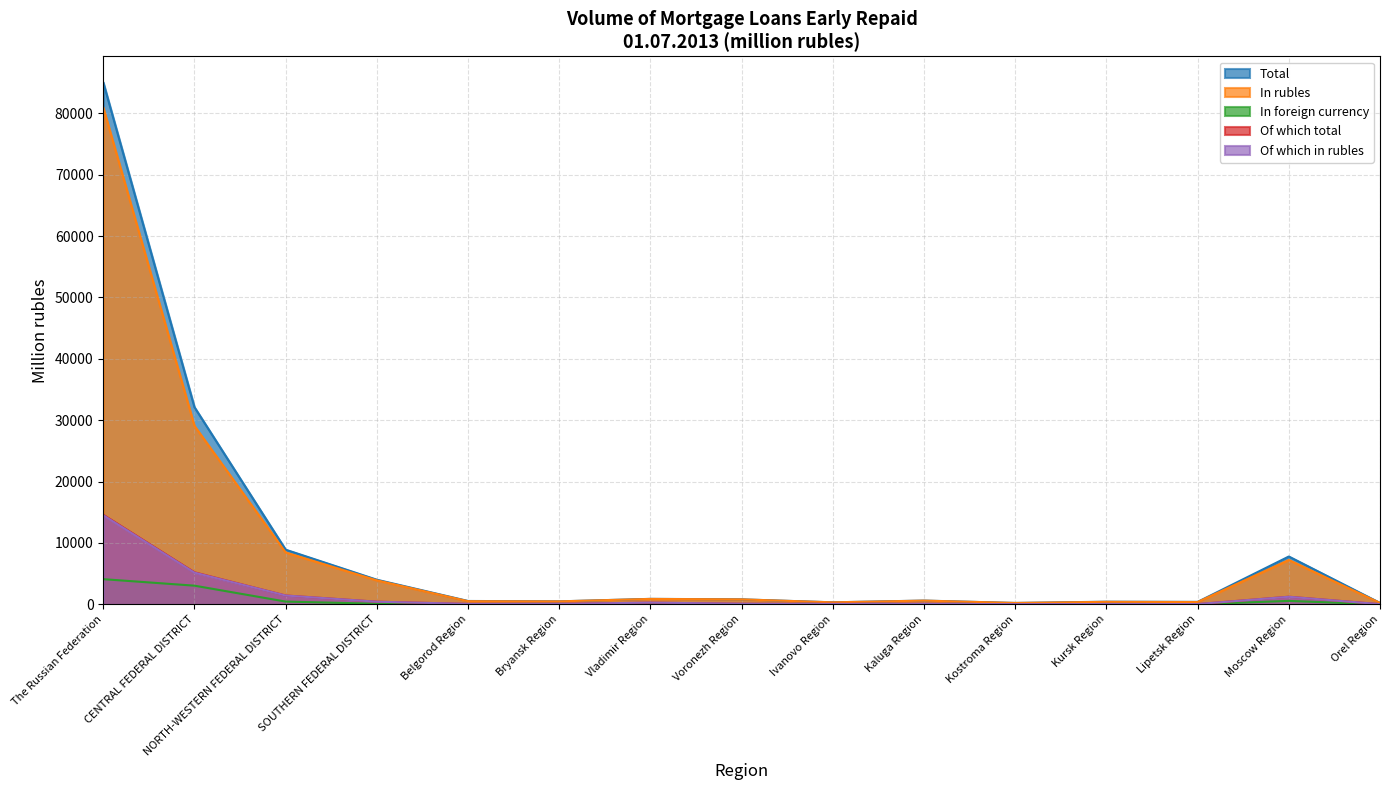

Reading left to right, transcribe all the data shown in this chart.

Total: The Russian Federation=85025	CENTRAL FEDERAL DISTRICT=32116	NORTH-WESTERN FEDERAL DISTRICT=8906	SOUTHERN FEDERAL DISTRICT=4011	Belgorod Region=551	Bryansk Region=489	Vladimir Region=894	Voronezh Region=818	Ivanovo Region=332	Kaluga Region=617	Kostroma Region=229	Kursk Region=433	Lipetsk Region=403	Moscow Region=7795	Orel Region=231
In rubles: The Russian Federation=80921	CENTRAL FEDERAL DISTRICT=29072	NORTH-WESTERN FEDERAL DISTRICT=8454	SOUTHERN FEDERAL DISTRICT=3912	Belgorod Region=516	Bryansk Region=486	Vladimir Region=886	Voronezh Region=812	Ivanovo Region=330	Kaluga Region=608	Kostroma Region=228	Kursk Region=412	Lipetsk Region=382	Moscow Region=7231	Orel Region=230
In foreign currency: The Russian Federation=4104	CENTRAL FEDERAL DISTRICT=3044	NORTH-WESTERN FEDERAL DISTRICT=452	SOUTHERN FEDERAL DISTRICT=99	Belgorod Region=35	Bryansk Region=3	Vladimir Region=8	Voronezh Region=6	Ivanovo Region=2	Kaluga Region=9	Kostroma Region=1	Kursk Region=21	Lipetsk Region=21	Moscow Region=564	Orel Region=1
Of which total: The Russian Federation=14590	CENTRAL FEDERAL DISTRICT=5216	NORTH-WESTERN FEDERAL DISTRICT=1444	SOUTHERN FEDERAL DISTRICT=434	Belgorod Region=73	Bryansk Region=79	Vladimir Region=280	Voronezh Region=101	Ivanovo Region=73	Kaluga Region=91	Kostroma Region=35	Kursk Region=55	Lipetsk Region=46	Moscow Region=1243	Orel Region=32
Of which in rubles: The Russian Federation=14518	CENTRAL FEDERAL DISTRICT=5168	NORTH-WESTERN FEDERAL DISTRICT=1438	SOUTHERN FEDERAL DISTRICT=432	Belgorod Region=73	Bryansk Region=79	Vladimir Region=280	Voronezh Region=101	Ivanovo Region=73	Kaluga Region=91	Kostroma Region=35	Kursk Region=55	Lipetsk Region=46	Moscow Region=1234	Orel Region=32